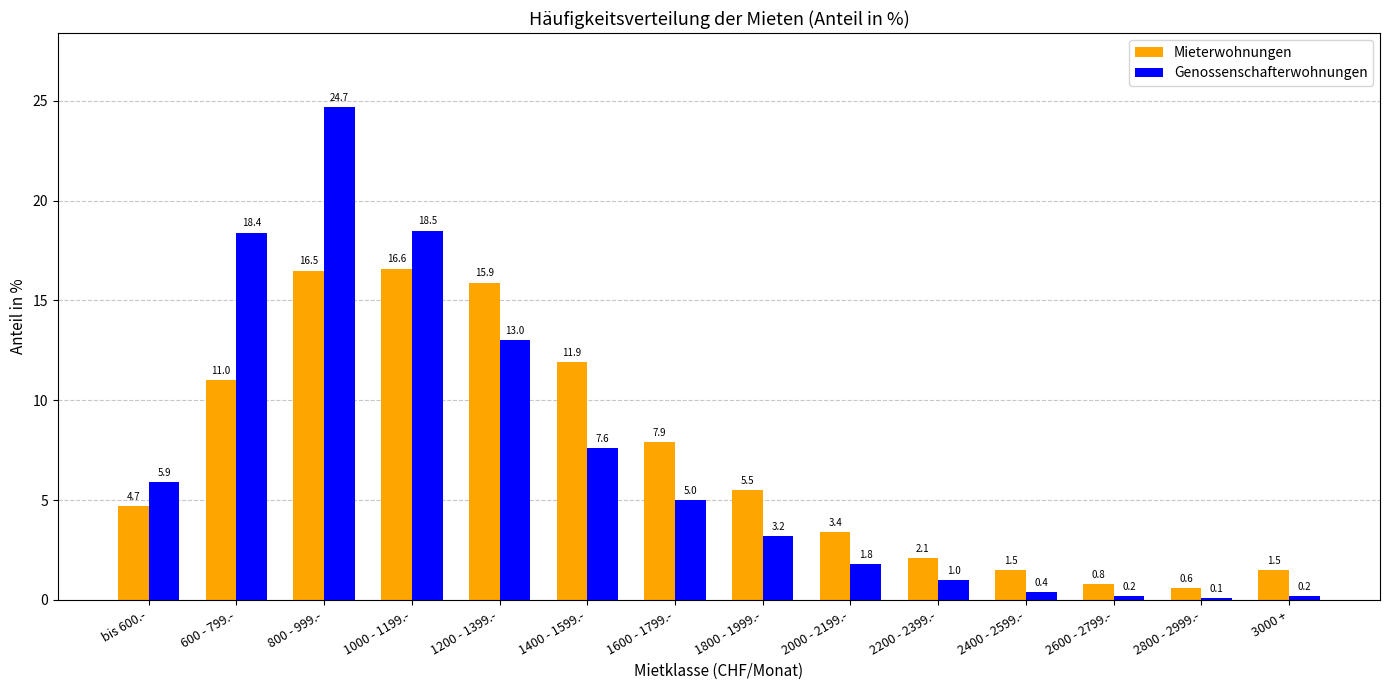

At how many categories does at least one series exceed 15?

4